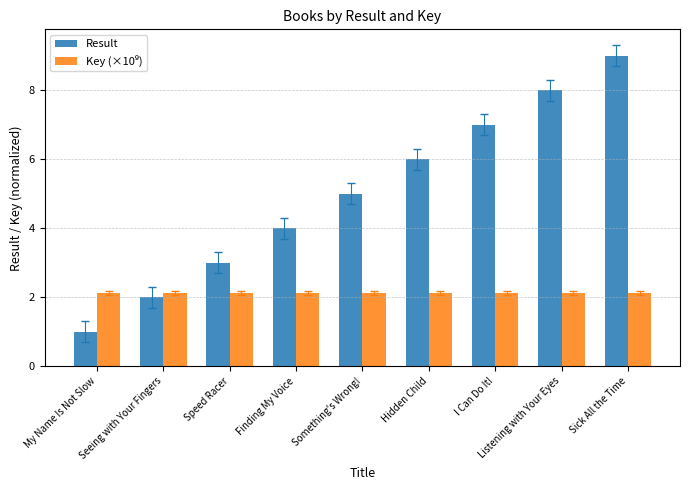

Which series changed the most between Seeing with Your Fingers and Speed Racer?

Result